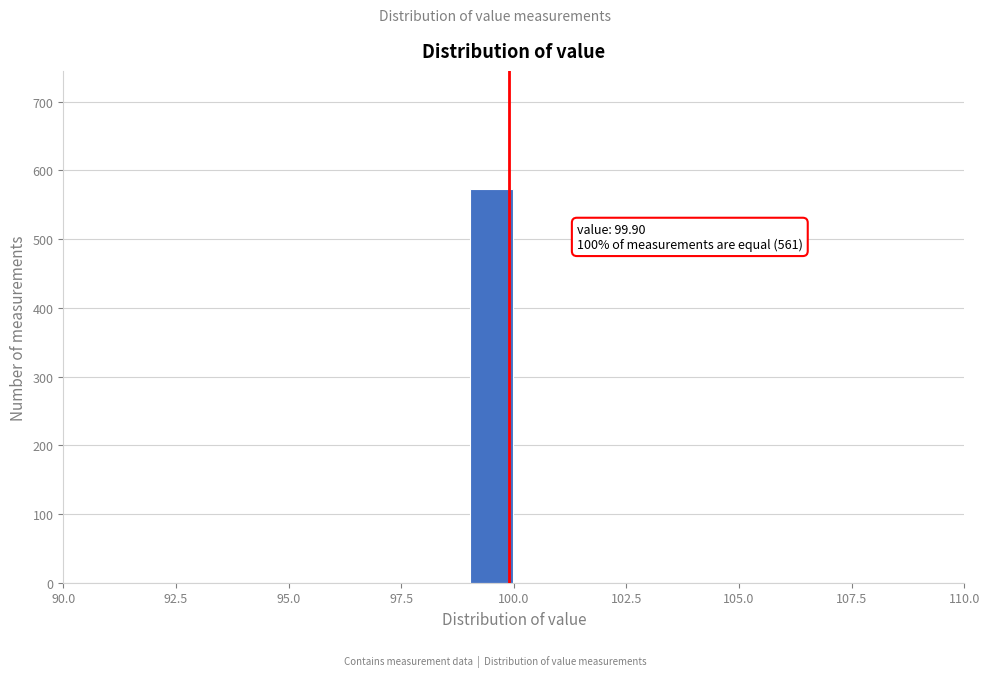

Around what value on the x-axis is the tallest bar? Give the approximate position of its centre, as read against the axis.

99.5